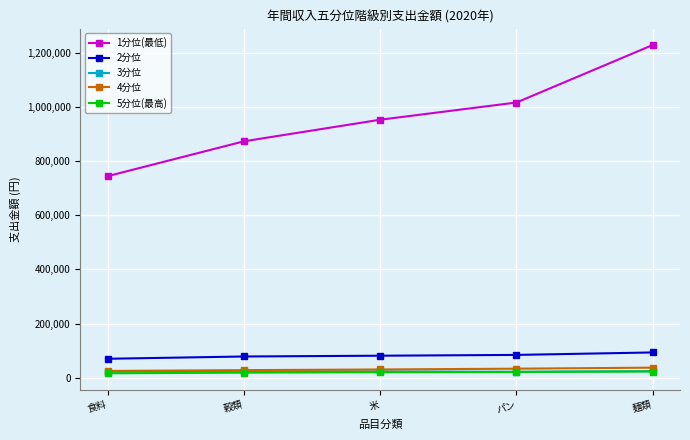

What is the difference between the maximum and minimum values in the 4分位 series?

12156